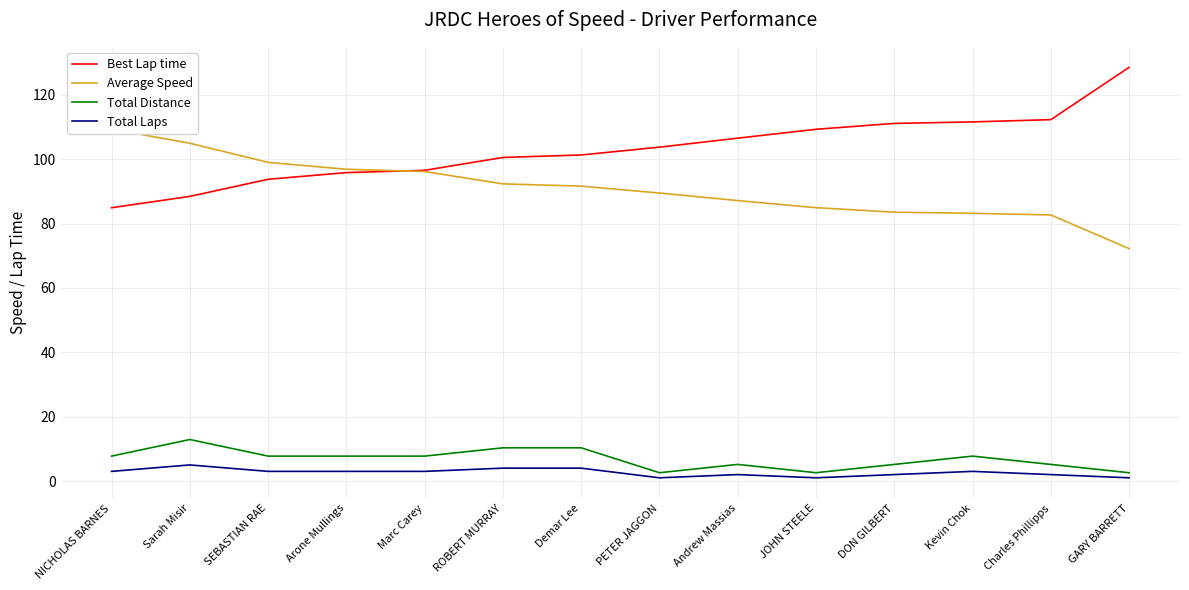

What is the value of the Best Lap time point at the 4th from the left?

95.9